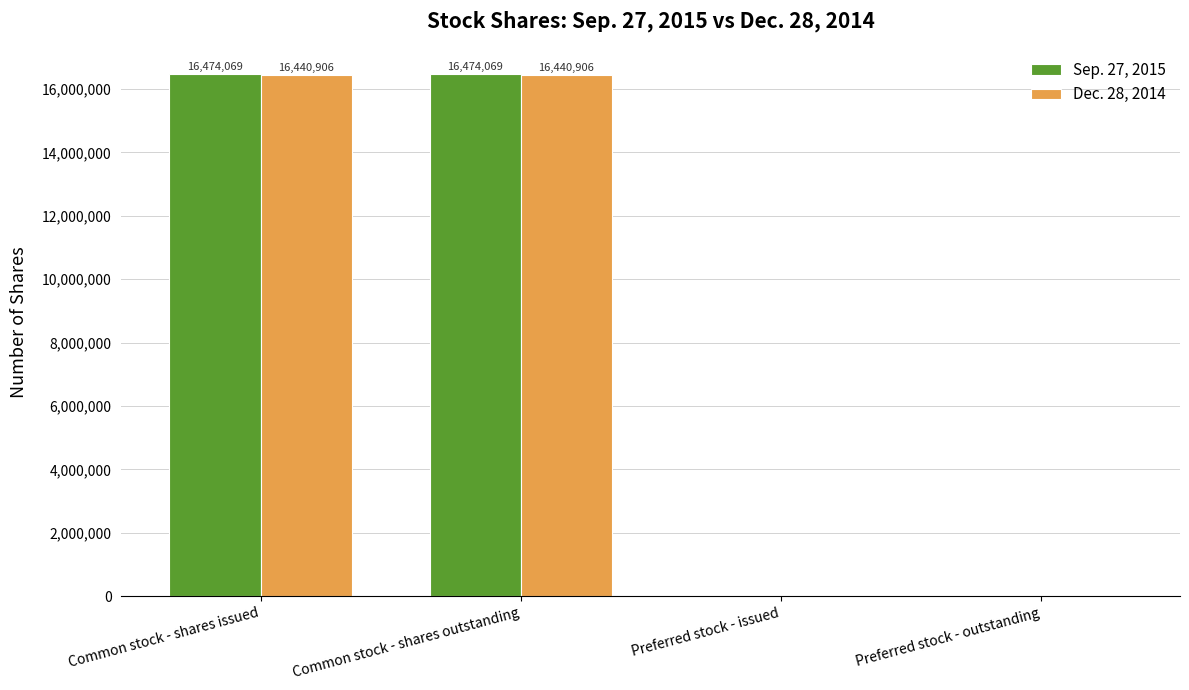

What is the maximum value for Dec. 28, 2014?

16440906